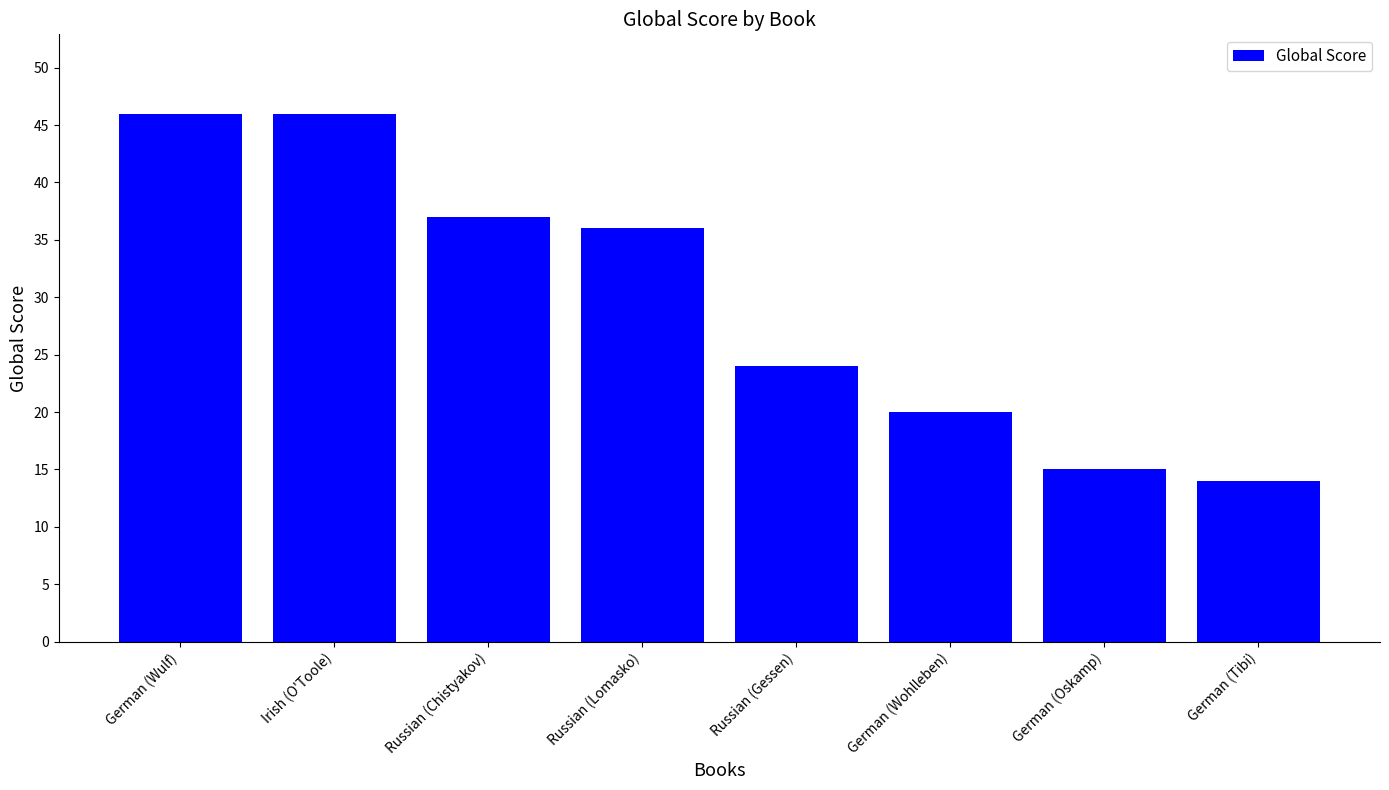

Read the value at German (Oskamp), to the nearest 10.

20